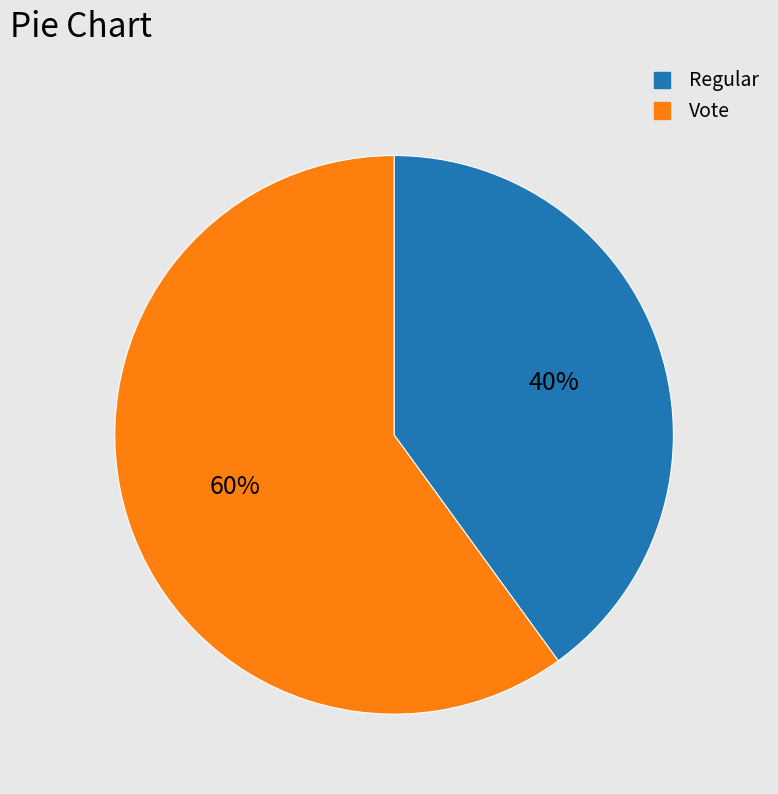

How many slices are in this pie chart?

2